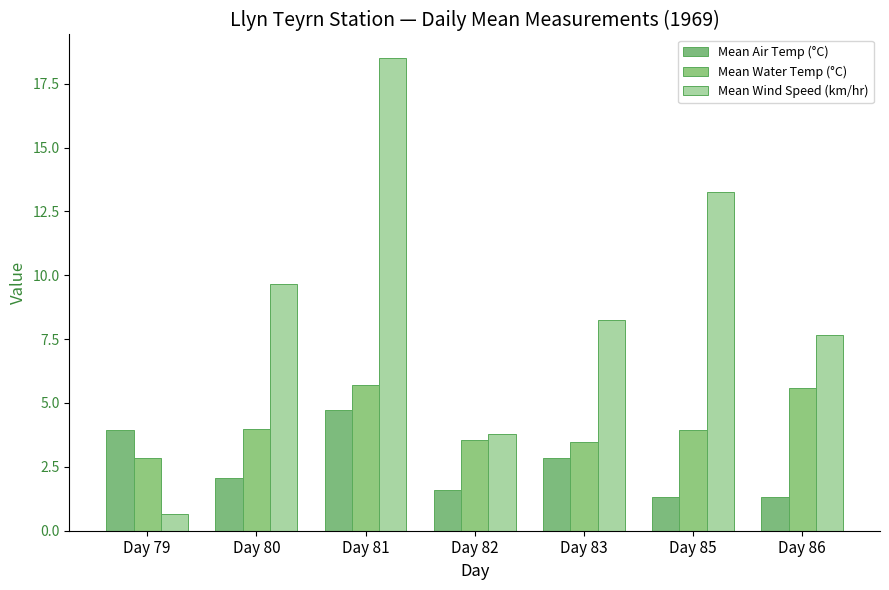

At which category is the sum across all series the highest?

Day 81